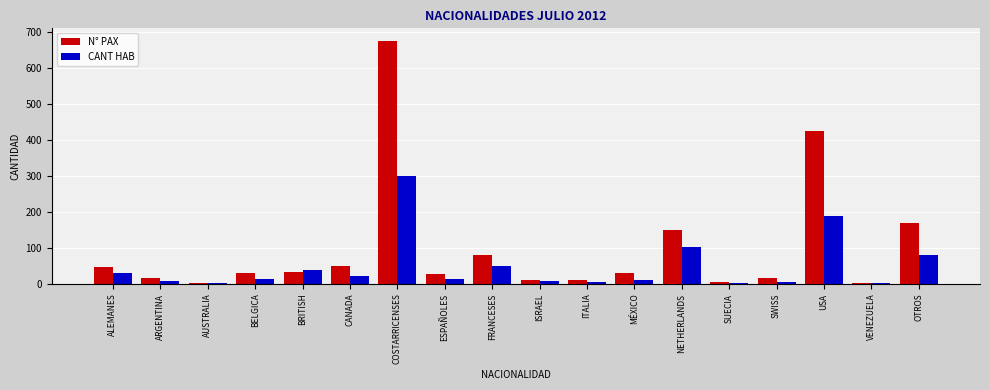

Between ESPAÑOLES and USA, which series saw the biggest shift?

N° PAX